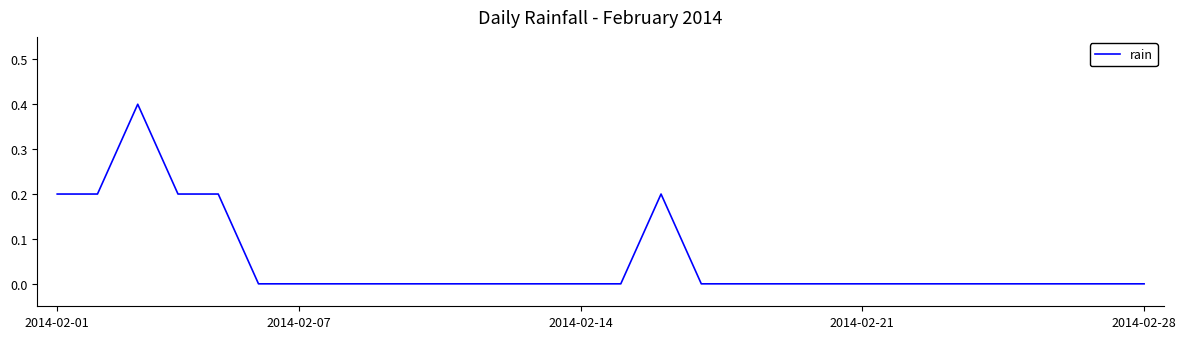

True or false: there are more than 0 points higher than both neighbors.

True